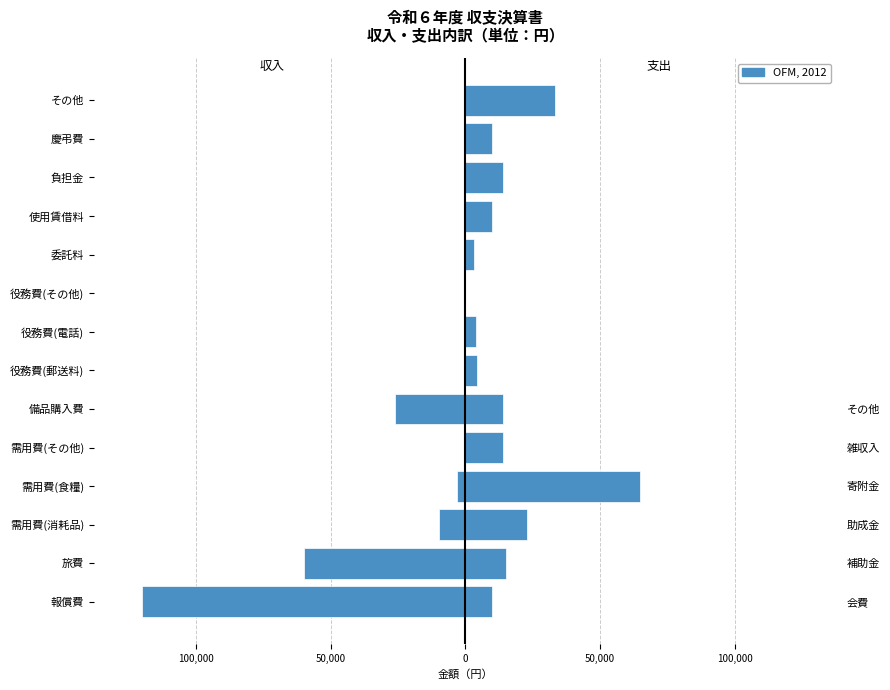

True or false: 収入 has a value of -3000 at 需用費(食糧).

True